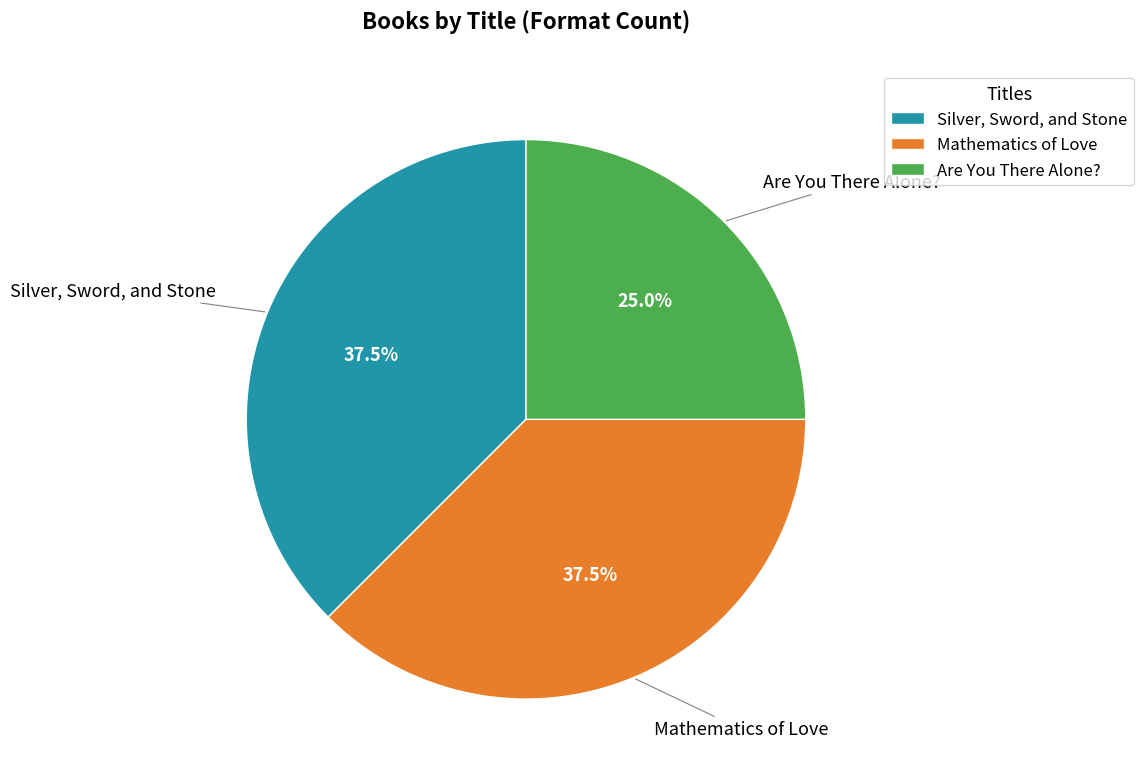

Does any single category account for the majority?

No